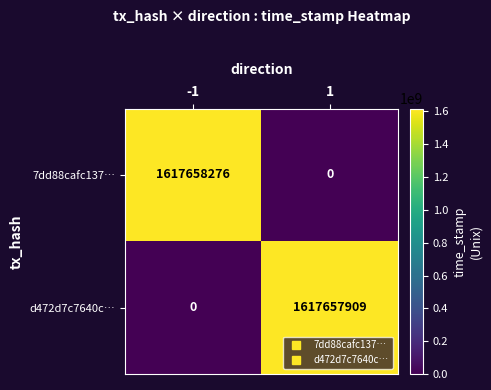

Reading right to left, what are all the values shown in this chart?

7dd88cafc137…: 0	1617658276
d472d7c7640c…: 1617657909	0